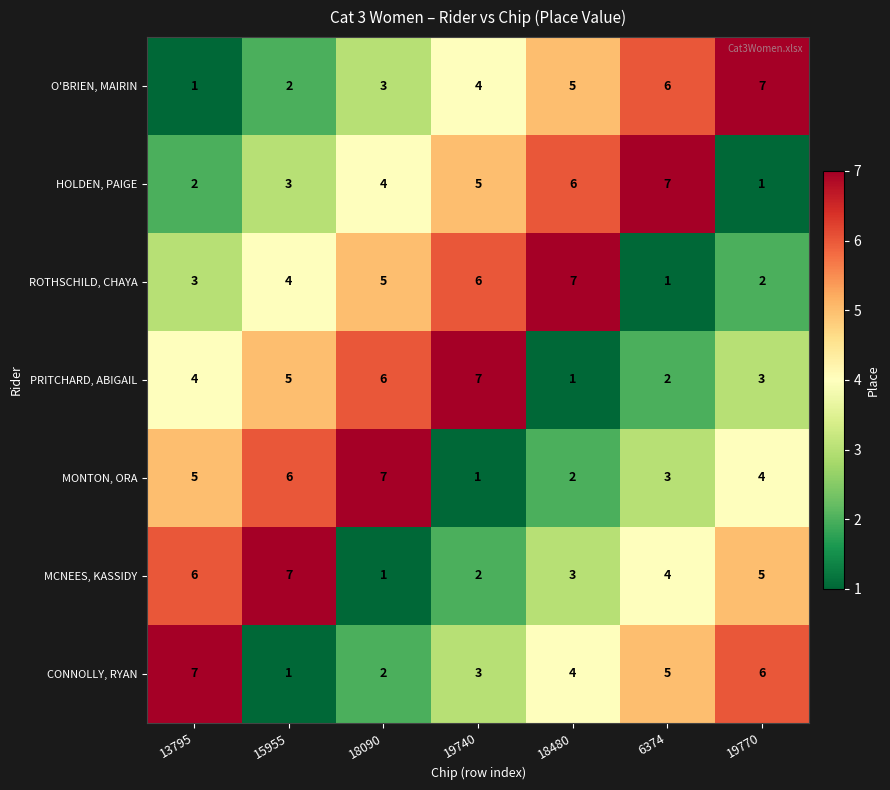

Read the PRITCHARD, ABIGAIL value at 19770.

3